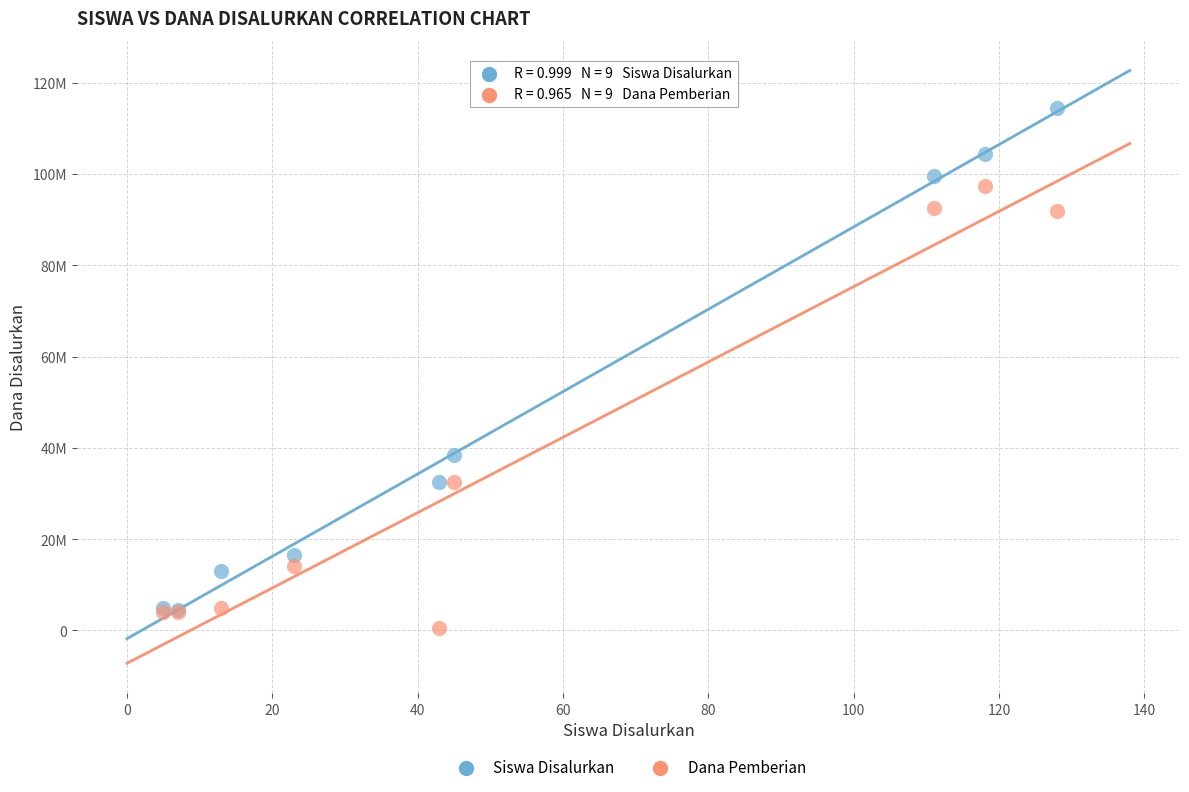

What are all the series names shown in the legend?

Siswa Disalurkan, Dana Pemberian